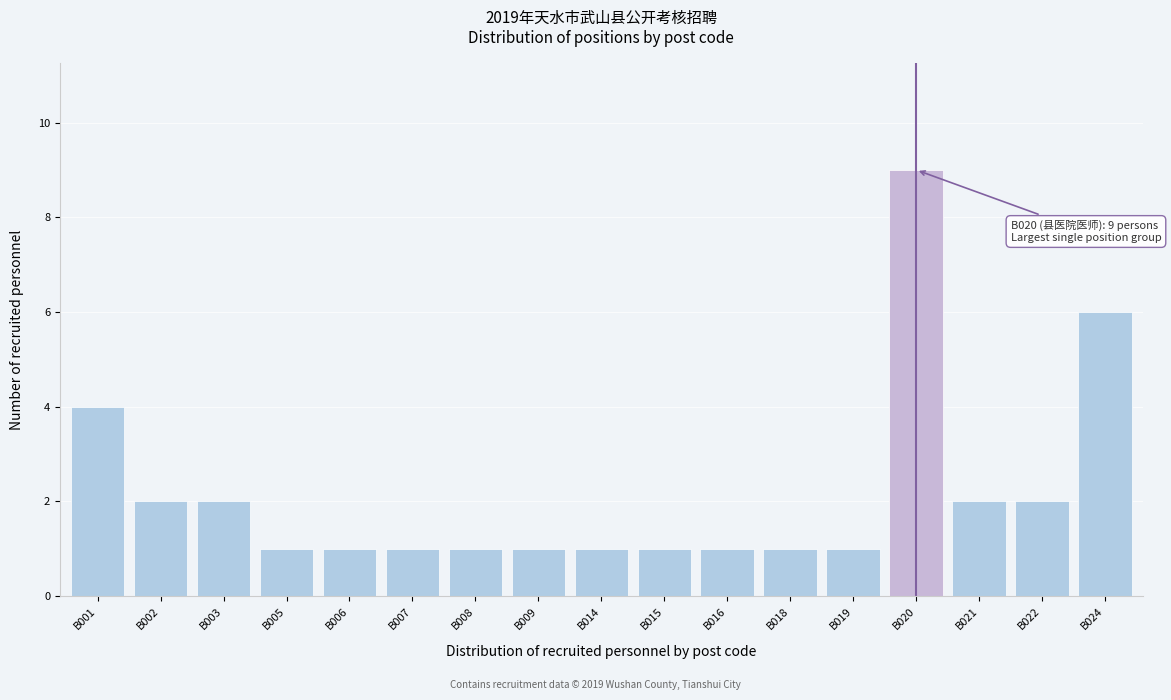

Reading right to left, list all the values displayed in this chart.

6	2	2	9	1	1	1	1	1	1	1	1	1	1	2	2	4